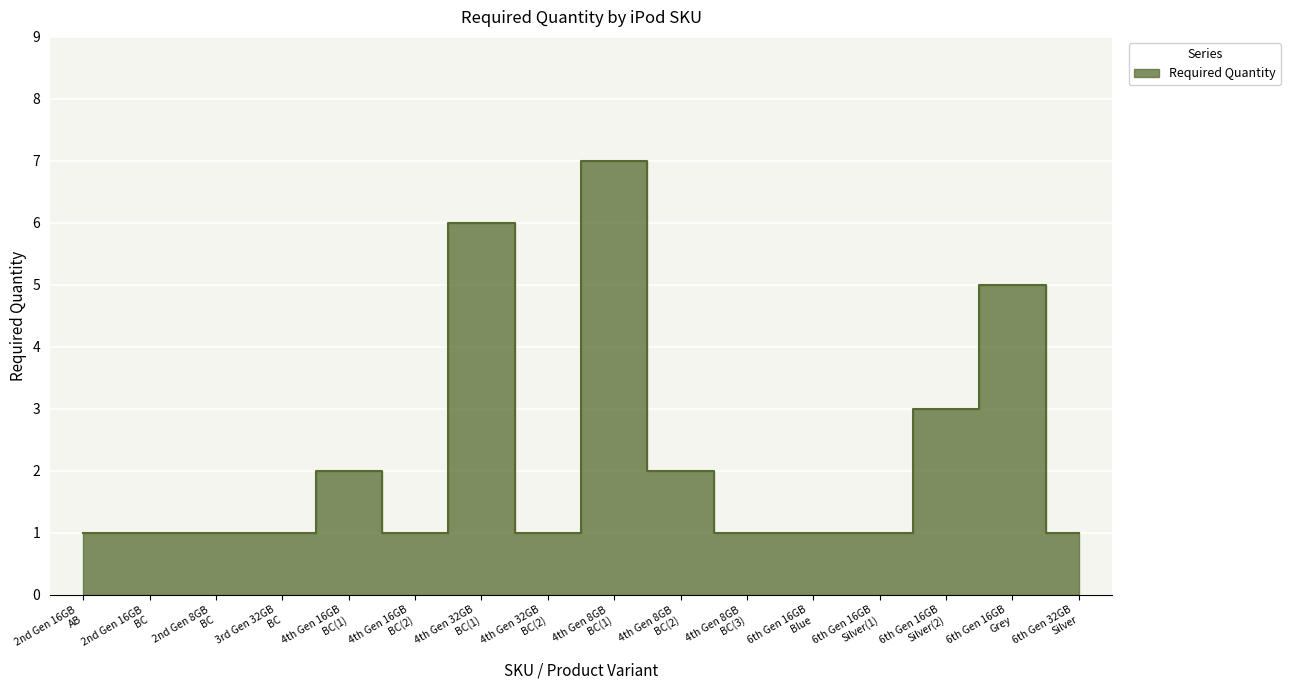

What is the smallest value displayed?

1